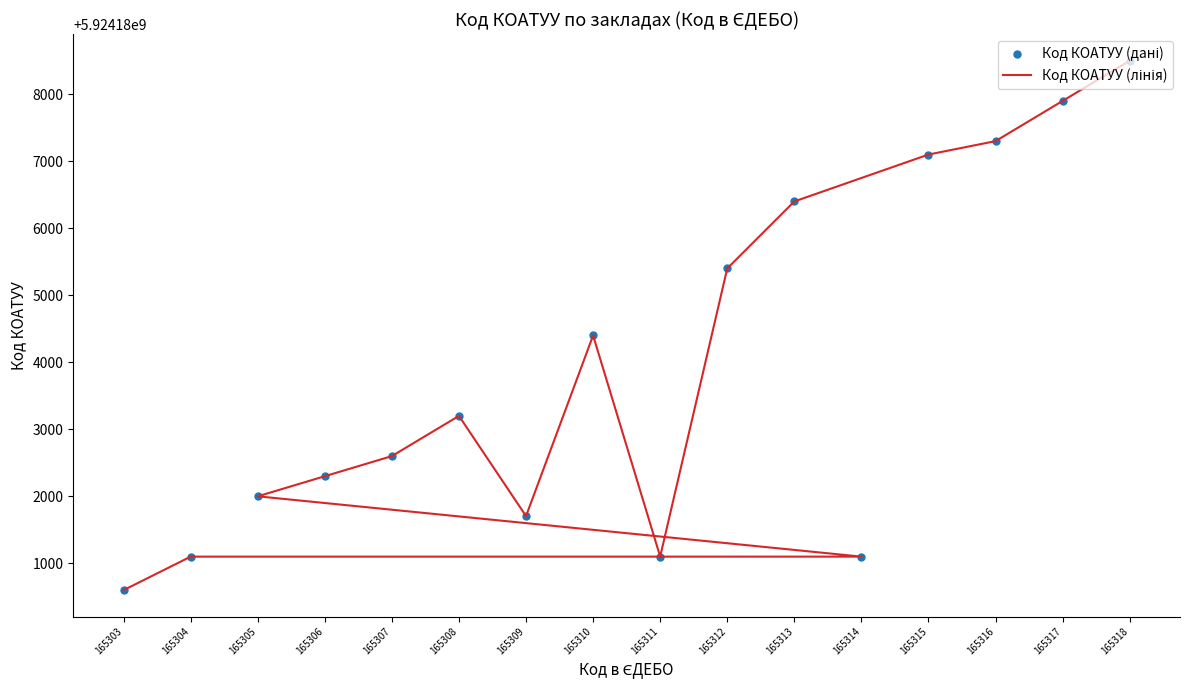

Between 165309 and 165317, which series saw the biggest shift?

Код КОАТУУ (дані)